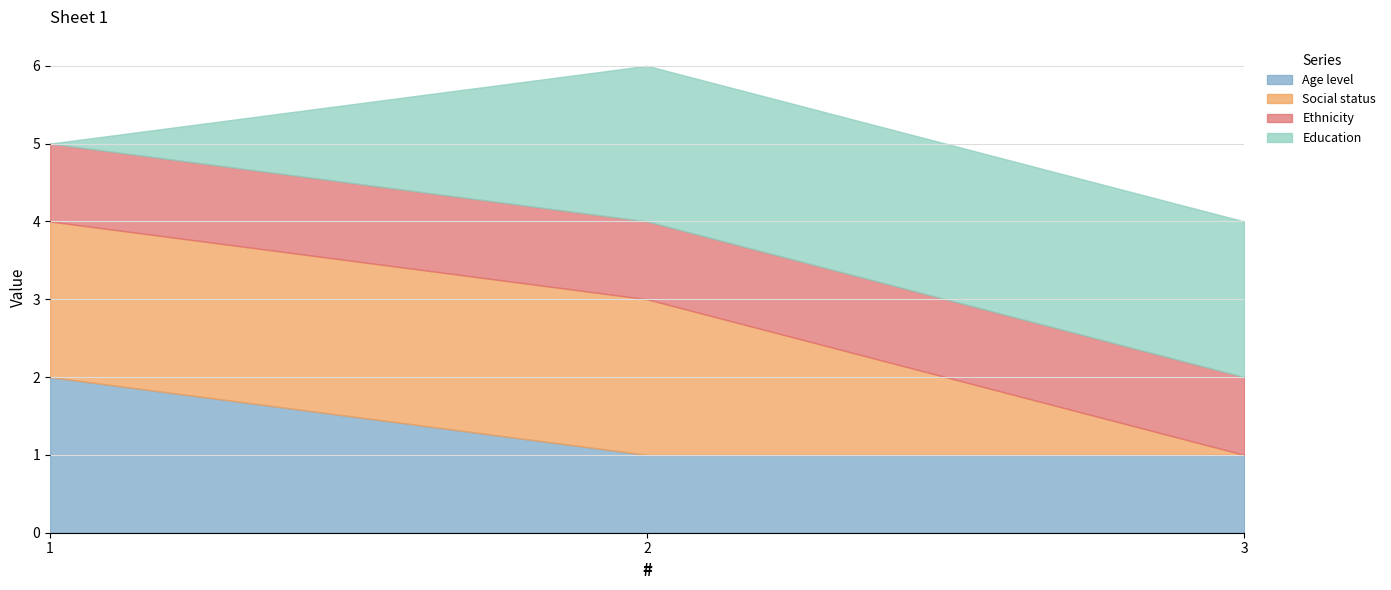

Rank the series by their maximum value, from highest to lowest.

Age level, Social status, Education, Ethnicity